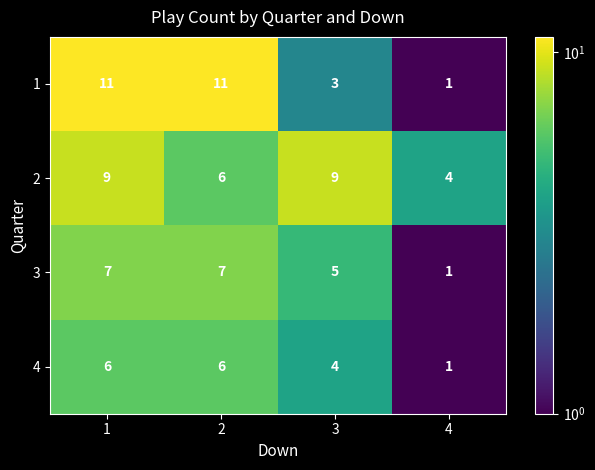

Is it true that 4 equals 1 at 3?

False